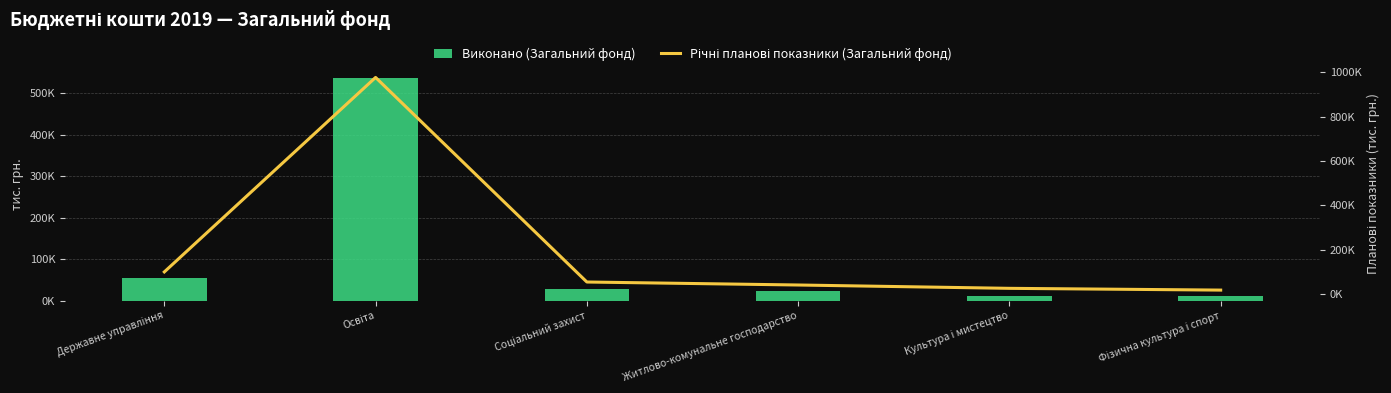

What is the average value of the Річні планові показники (Загальний фонд) series?

201978.2